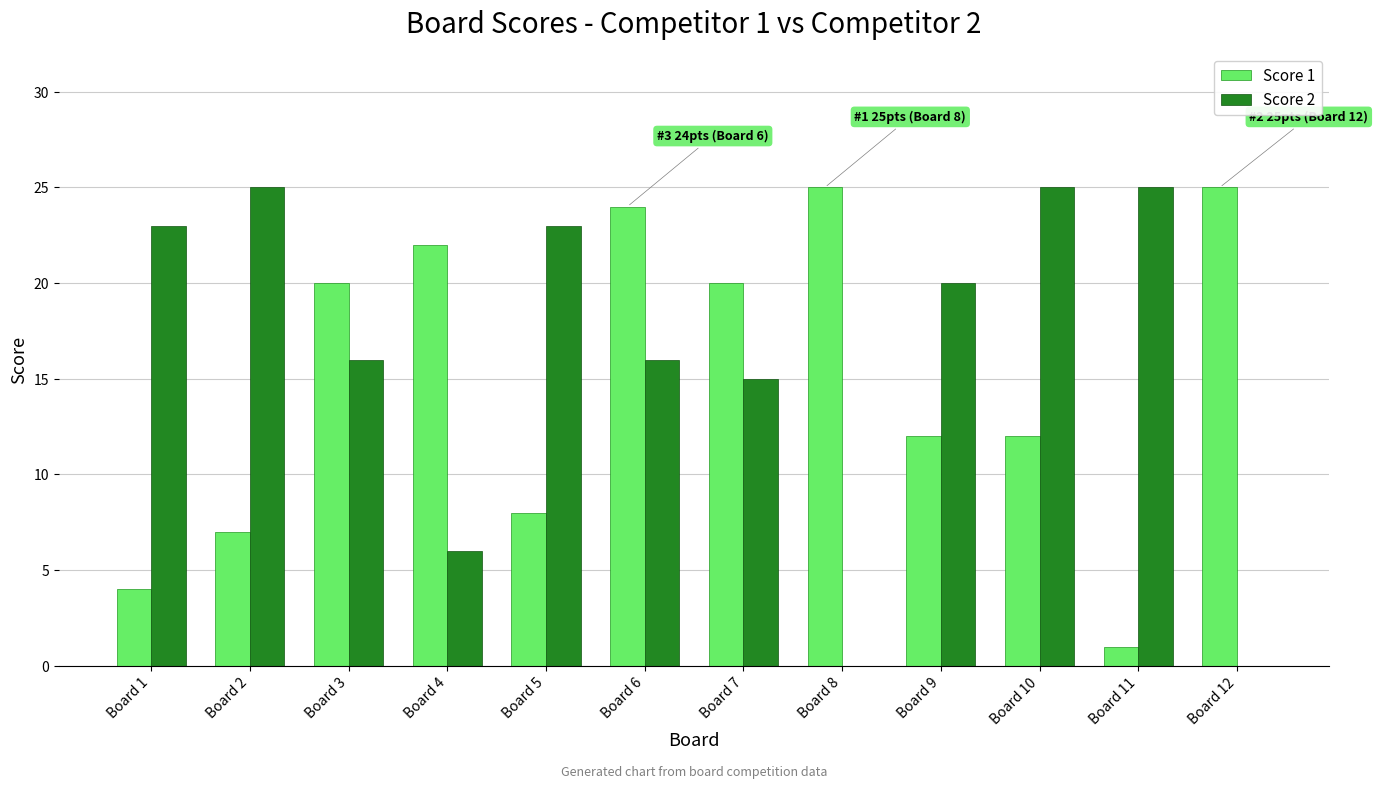

The value of Score 1 at Board 2 is 2. True or false?

False